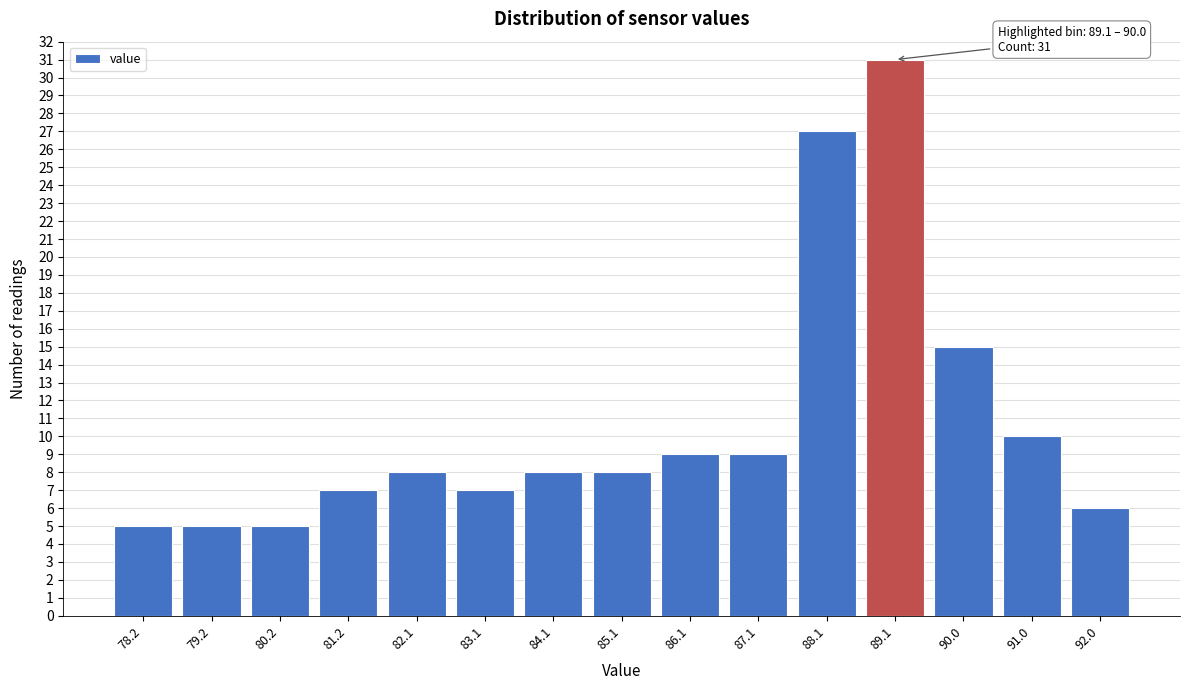

Reading left to right, transcribe all the data shown in this chart.

5	5	5	7	8	7	8	8	9	9	27	31	15	10	6